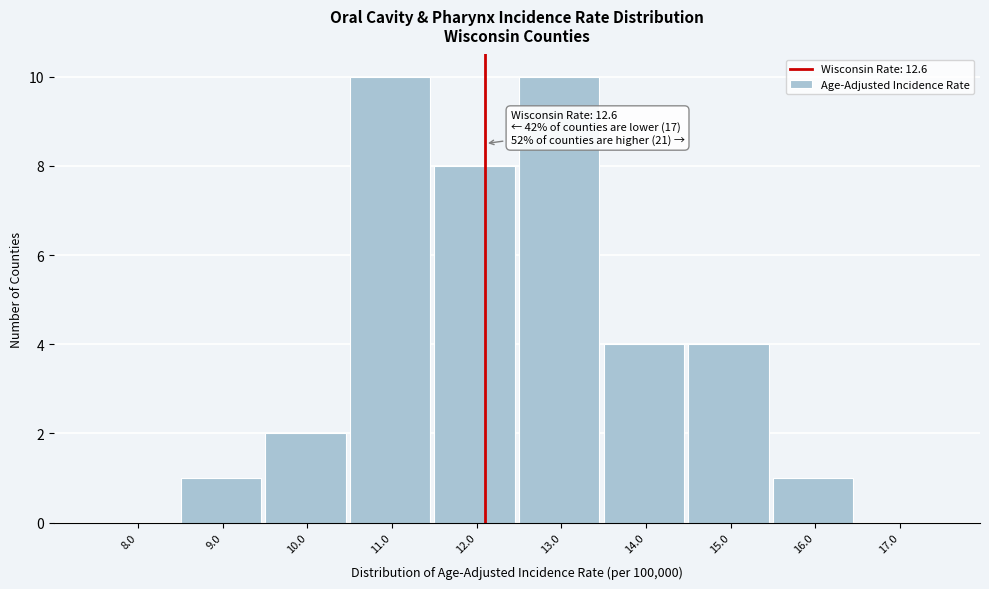

Reading right to left, transcribe all the data shown in this chart.

17.0=0	16.0=1	15.0=4	14.0=4	13.0=10	12.0=8	11.0=10	10.0=2	9.0=1	8.0=0